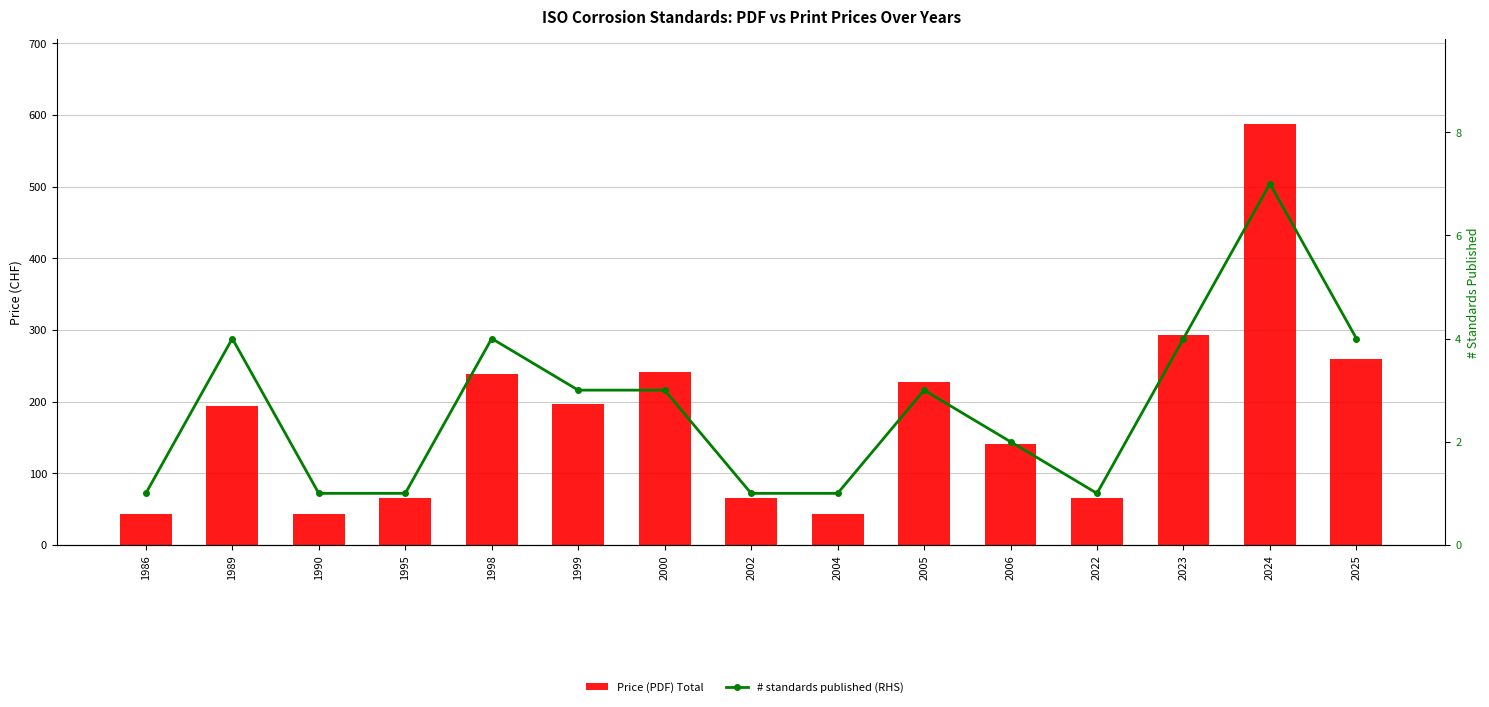

How many groups of bars are there?

15